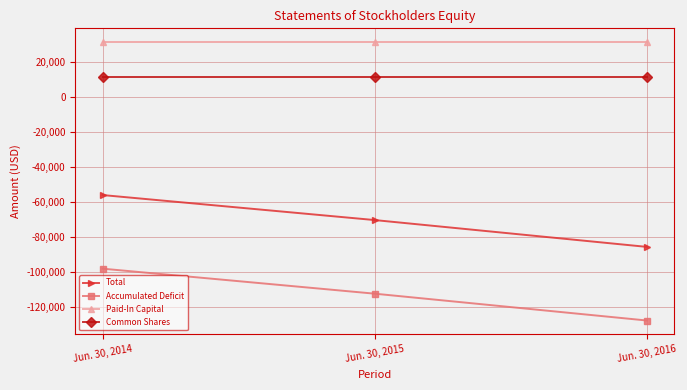

At Jun. 30, 2014, list the series in order from smallest to largest.

Accumulated Deficit, Total, Common Shares, Paid-In Capital